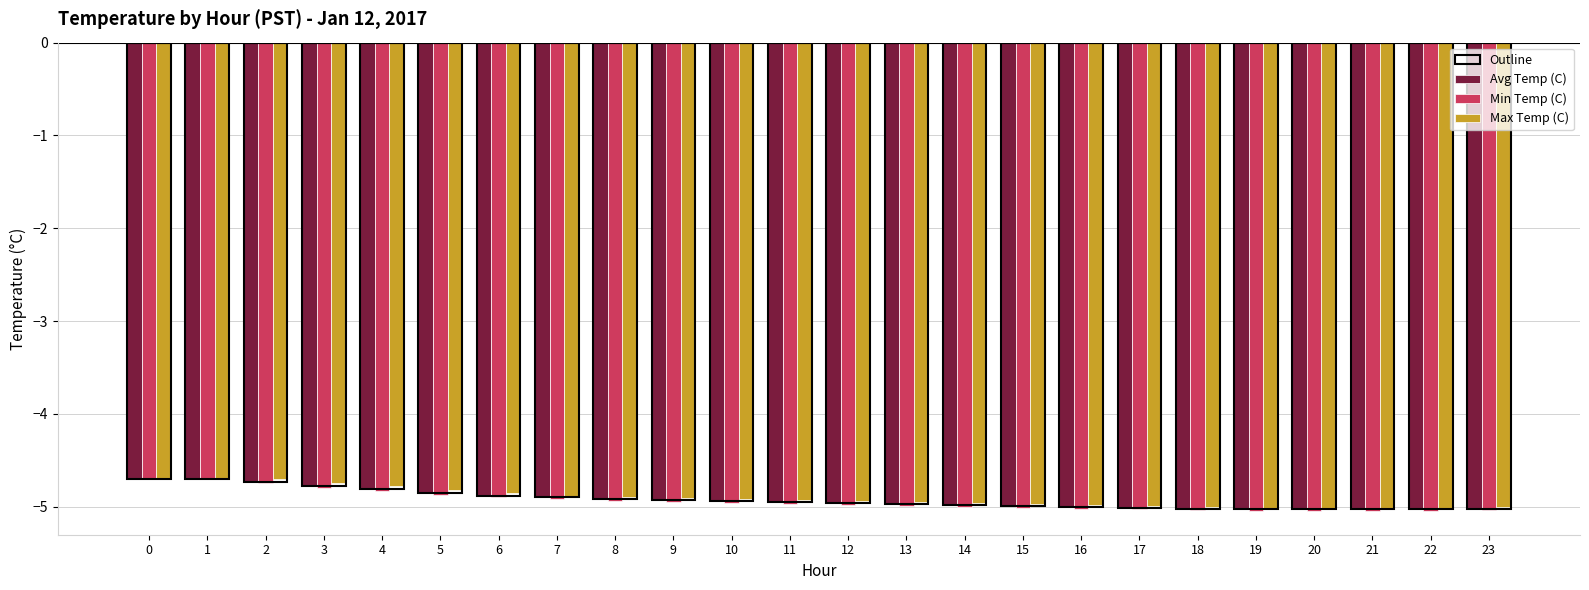

The Min Temp (C) series shows -5.0 at 14. True or false?

True